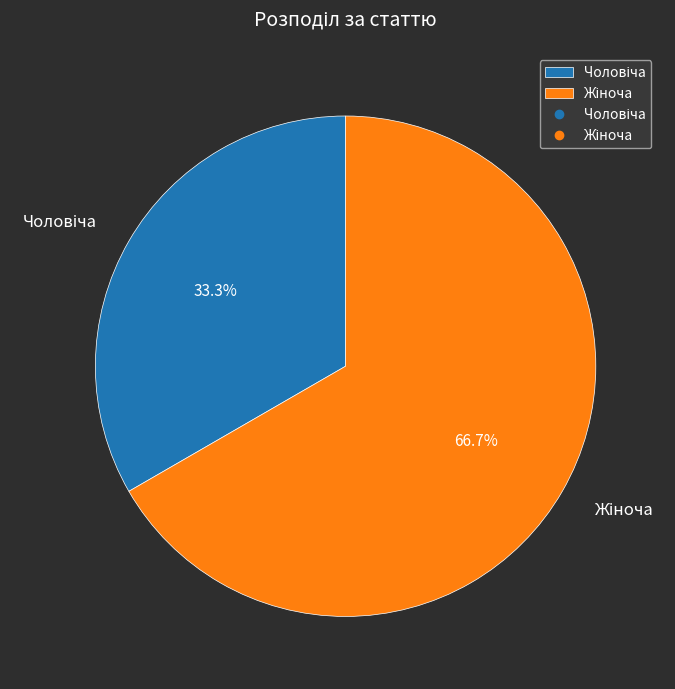

To the nearest percent, what is the average slice percentage?

50%